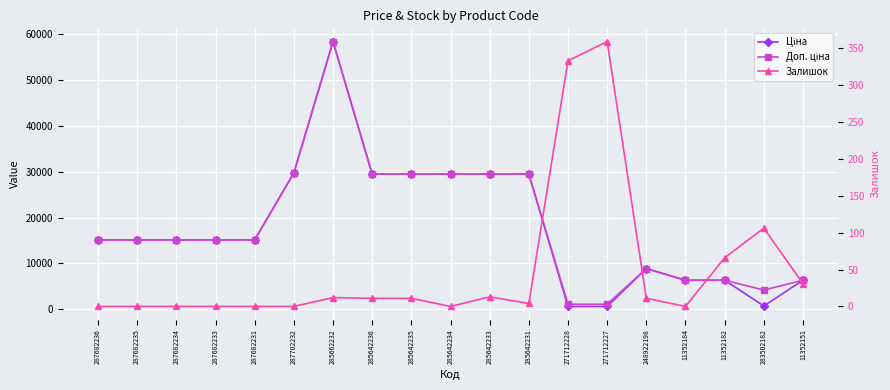

What are all the series names shown in the legend?

Ціна, Доп. ціна, Залишок